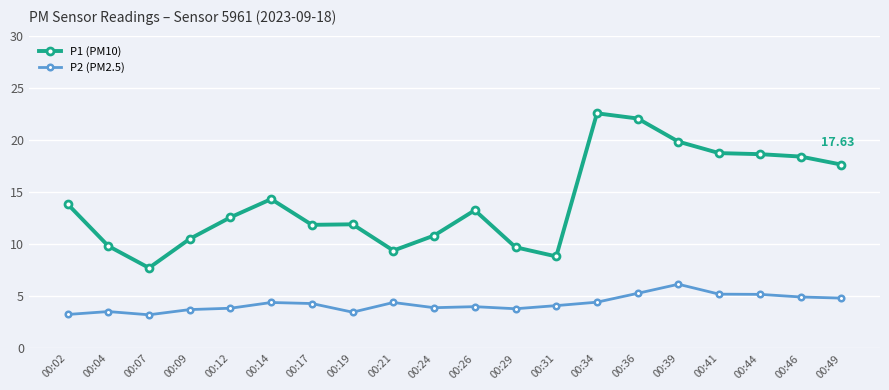

Rank the series at 00:17 from lowest to highest value.

P2 (PM2.5), P1 (PM10)